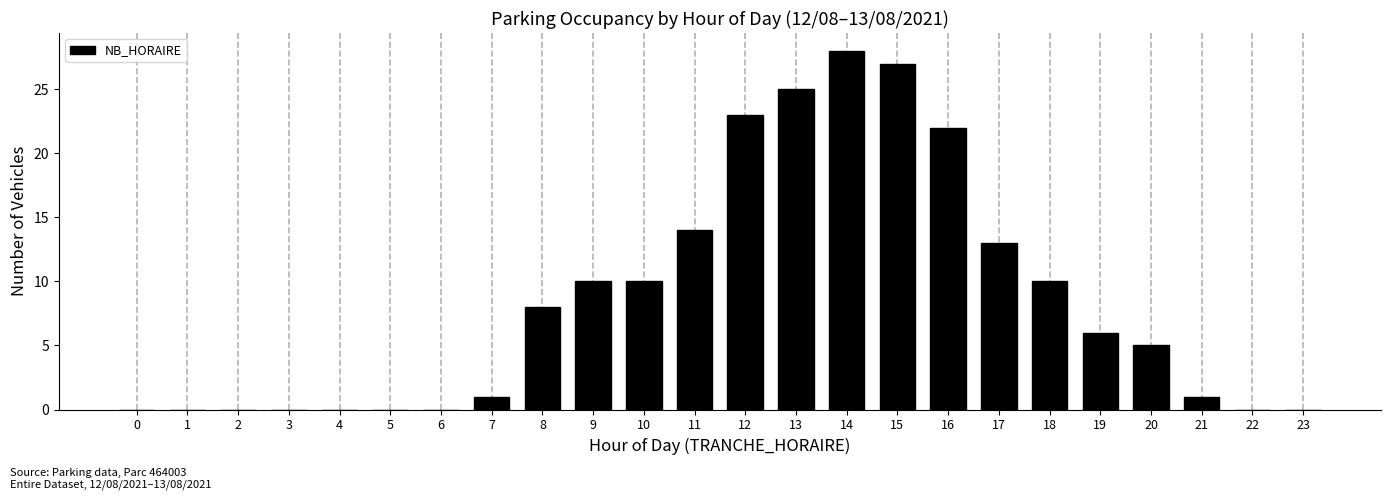

Reading left to right, what are all the values shown in this chart?

0=0	1=0	2=0	3=0	4=0	5=0	6=0	7=1	8=8	9=10	10=10	11=14	12=23	13=25	14=28	15=27	16=22	17=13	18=10	19=6	20=5	21=1	22=0	23=0